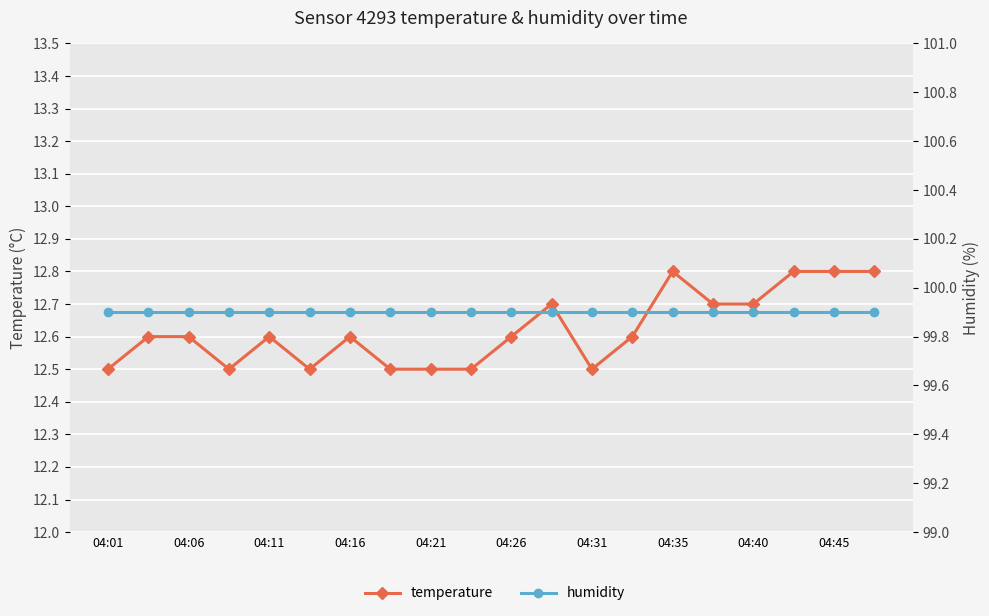

Count the temperature values in the range 12 to 13.

20